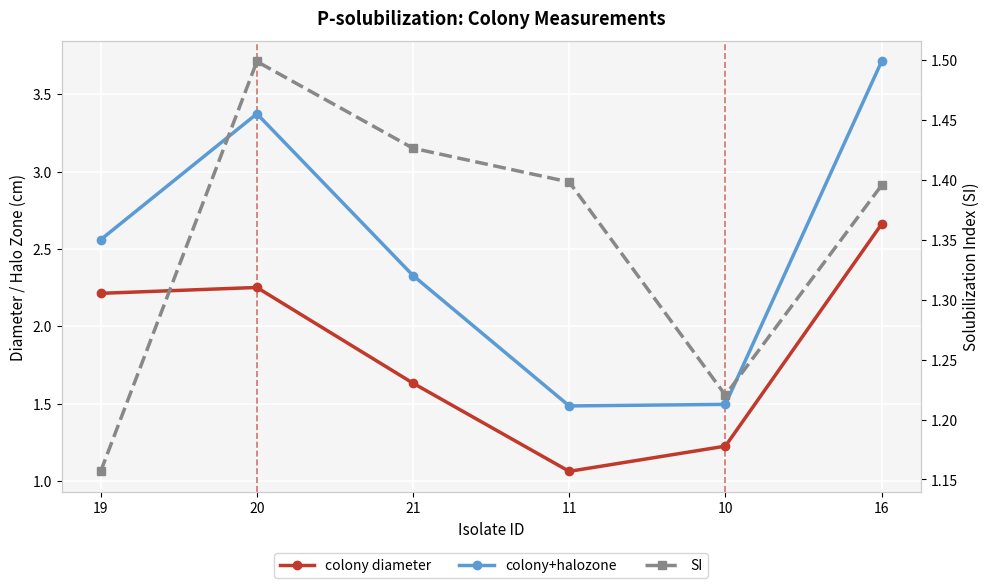

Rank the categories by colony diameter value from lowest to highest.

11, 10, 21, 19, 20, 16